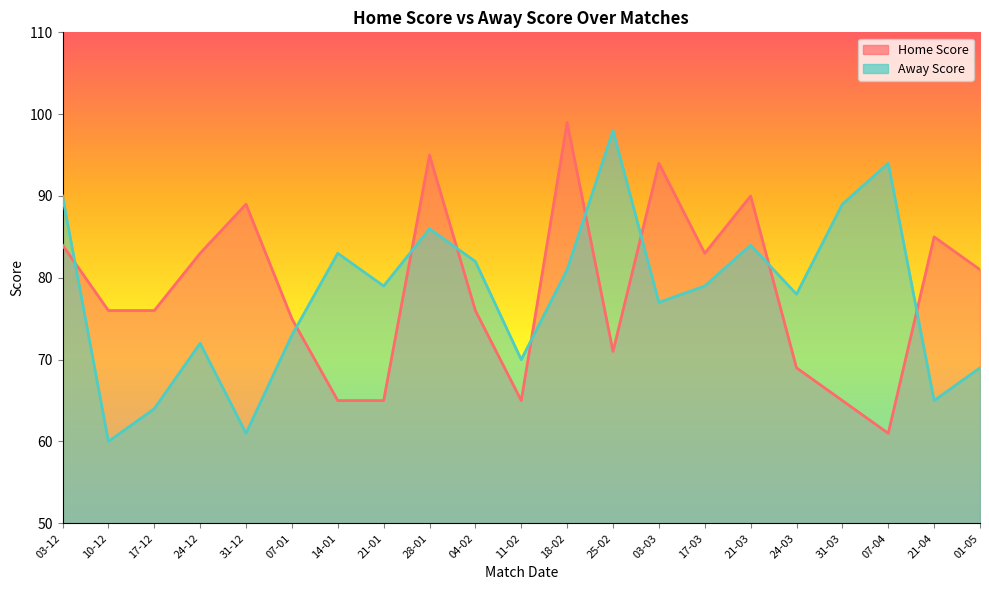

What is the sum of all Home Score values?

1647